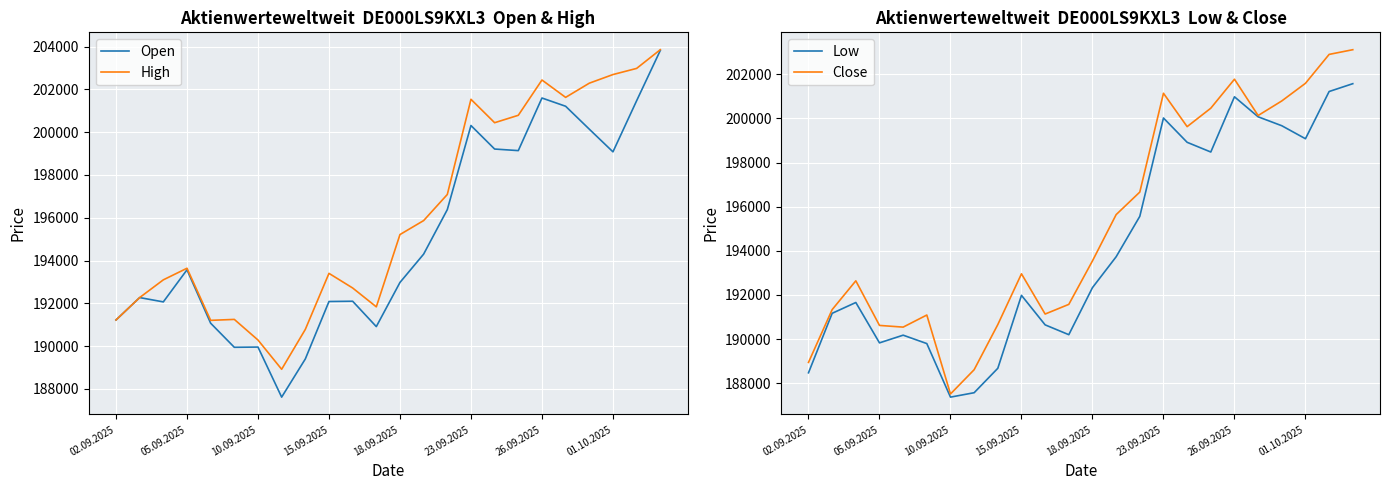

True or false: High has a value of 190288 at 10.09.2025.

True